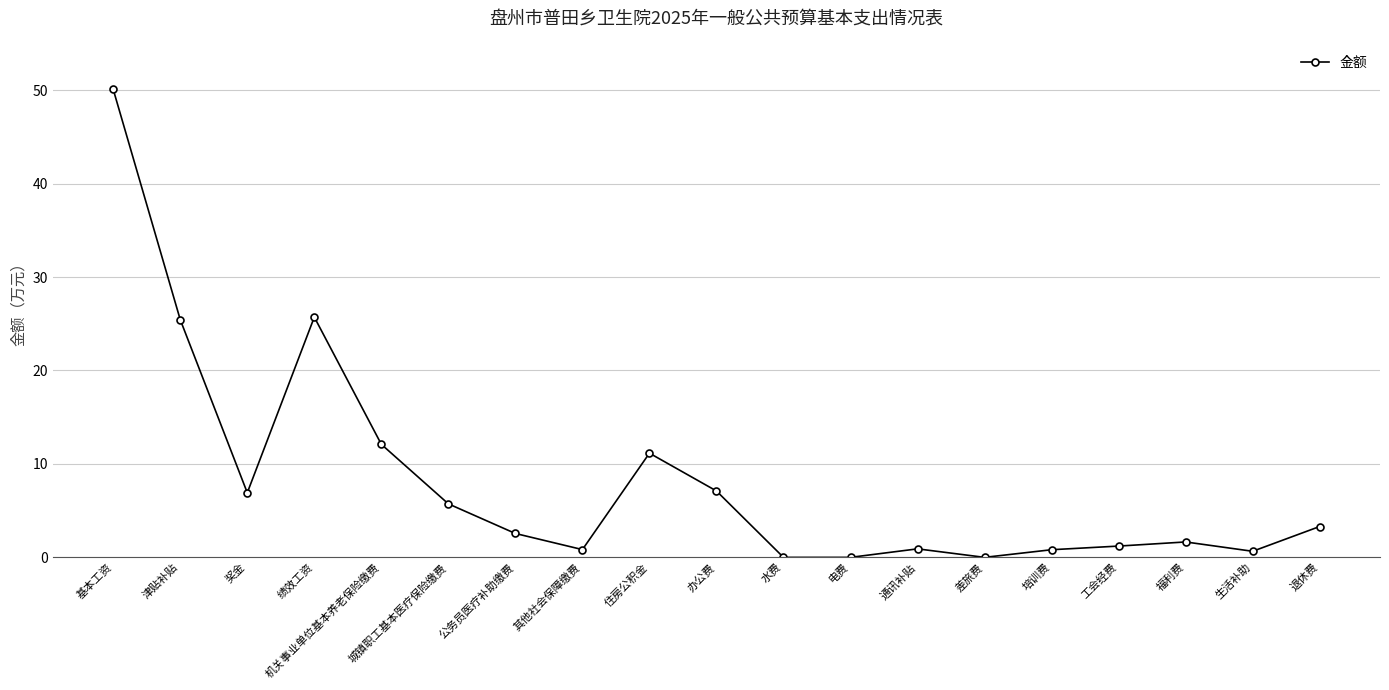

Is it true that the value at 机关事业单位基本养老保险缴费 is 12.1?

True